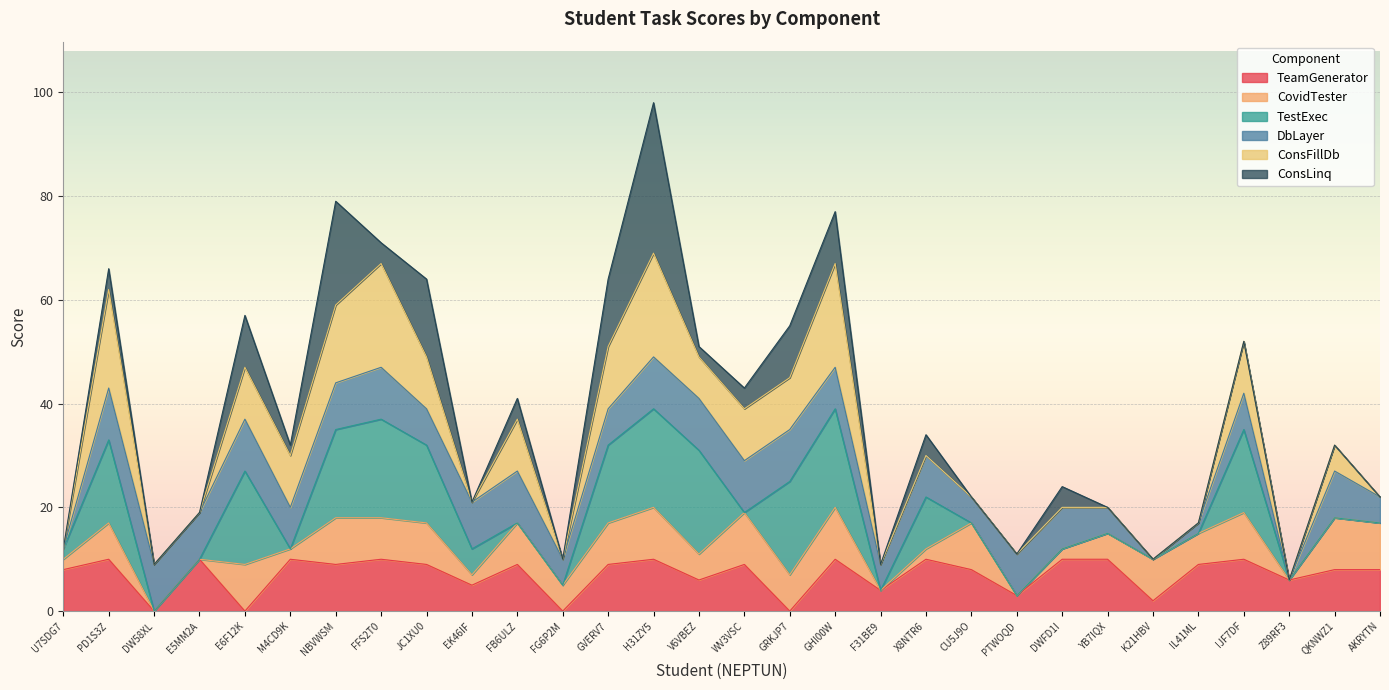

Which series changed the most between PD1S3Z and E6F12K?

TeamGenerator